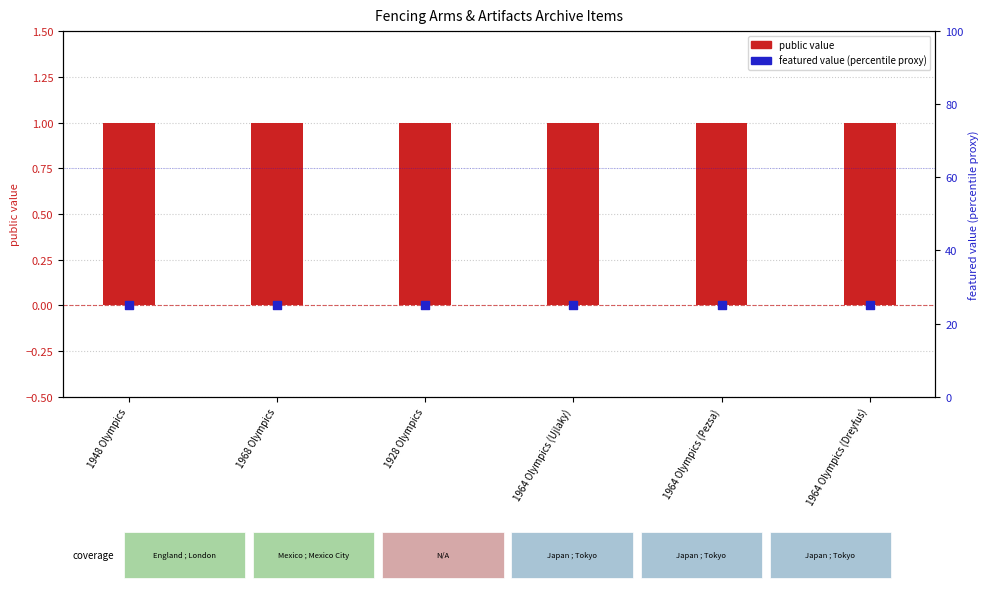

Which series has the largest total across all categories?

featured (percentile proxy)